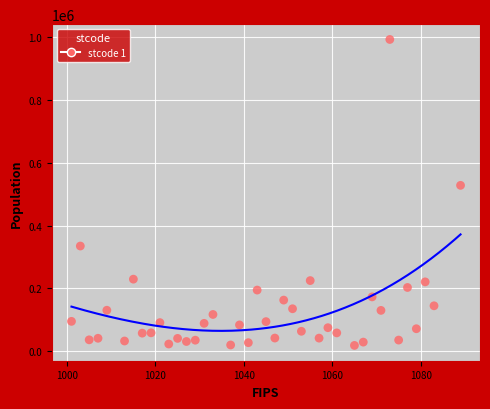

What Y value in the scatter plot is closest to 505585?

528215